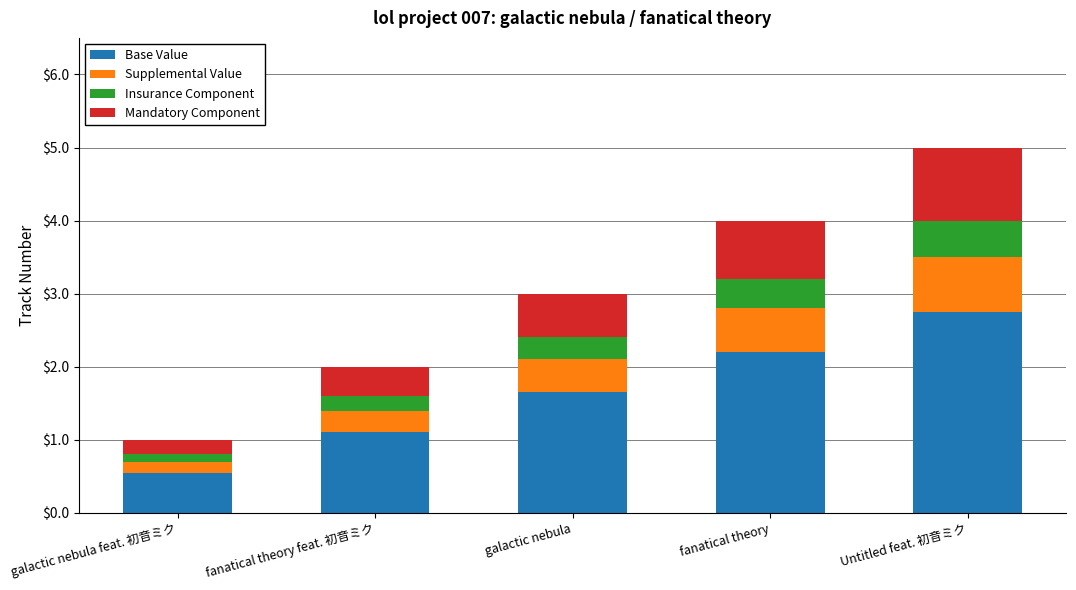

Which category has the lowest value in the Base Value series?

galactic nebula feat. 初音ミク